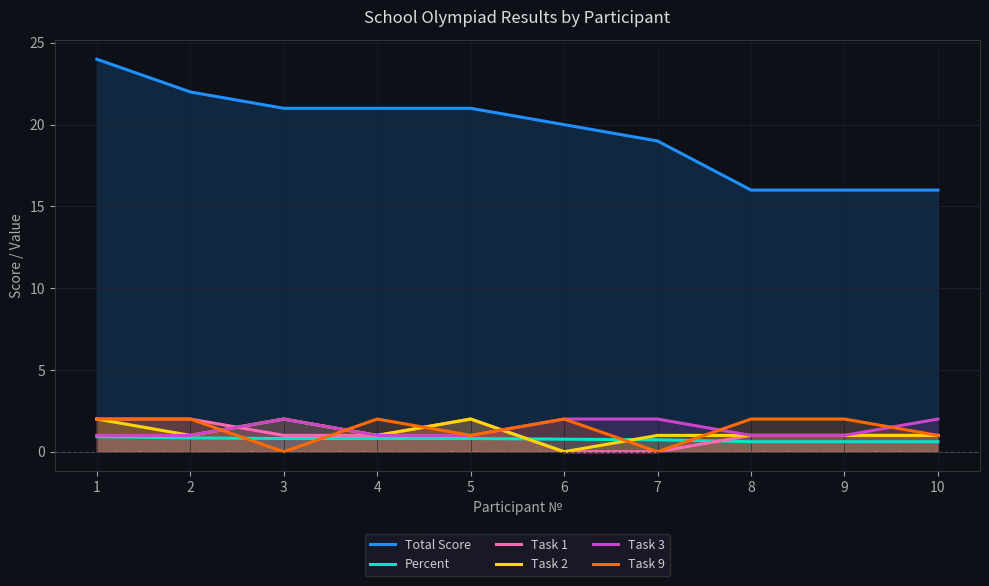

How many lines are shown in the chart?

6